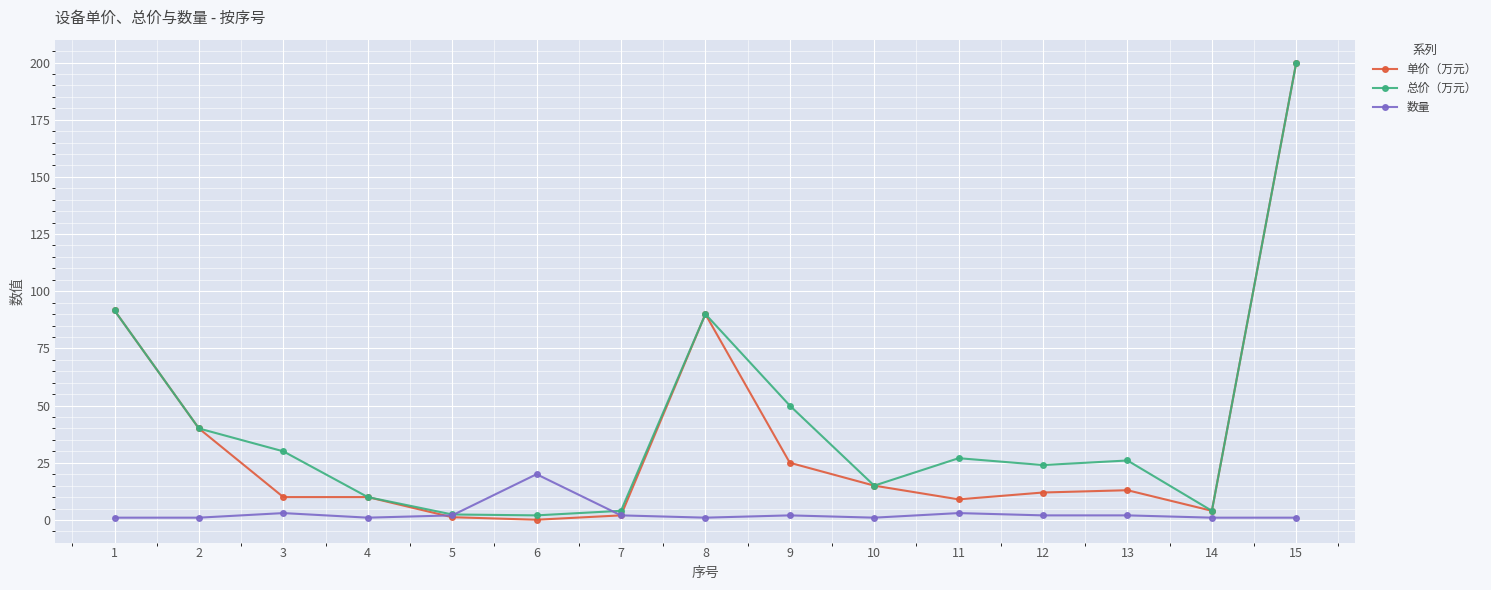

What is the minimum value shown in the chart?

0.1